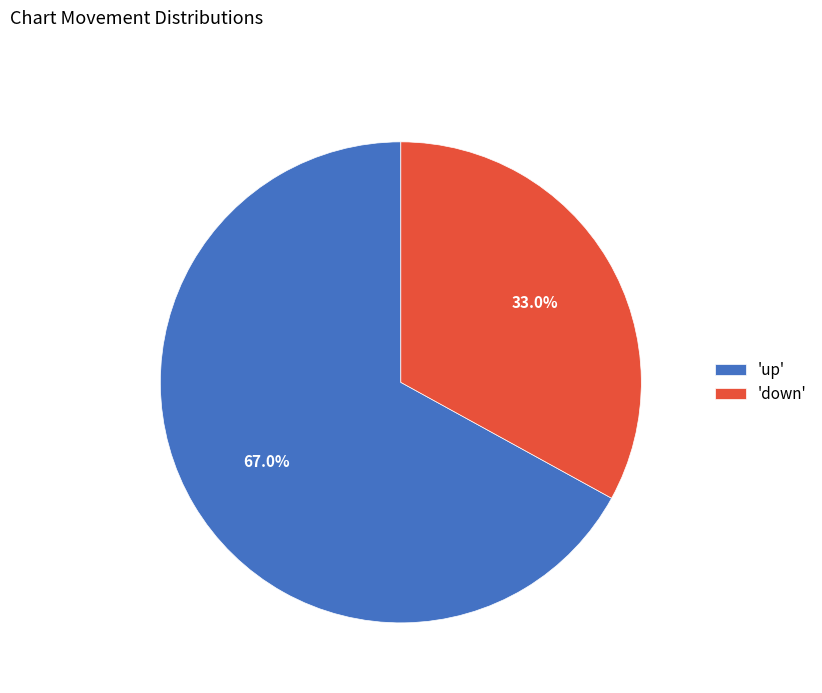

How much of the chart is everything except 'up'?

33.0%